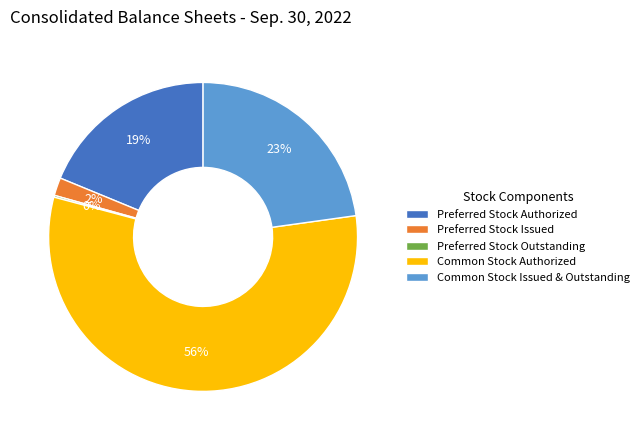

Is it true that Preferred Stock Issued is 2% of the pie?

True